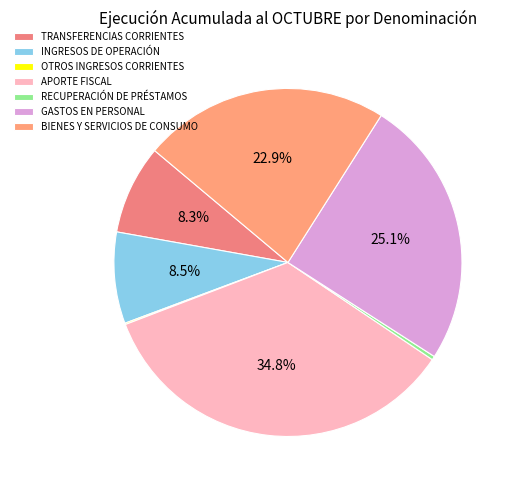

Rank the categories by value from lowest to highest.

OTROS INGRESOS CORRIENTES, RECUPERACIÓN DE PRÉSTAMOS, TRANSFERENCIAS CORRIENTES, INGRESOS DE OPERACIÓN, BIENES Y SERVICIOS DE CONSUMO, GASTOS EN PERSONAL, APORTE FISCAL